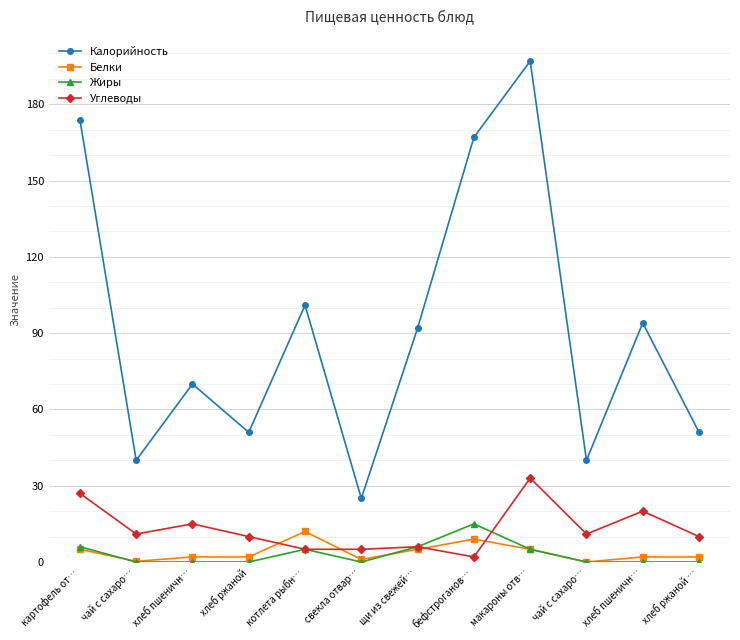

Reading left to right, list all the values displayed in this chart.

Калорийность: картофель от…=174.0	чай с сахаро…=40.0	хлеб пшеничн…=70.0	хлеб ржаной=51.0	котлета рыбн…=101.0	свекла отвар…=25.0	щи из свежей…=92.0	бефстроганов…=167.0	макароны отв…=197.0	чай с сахаро…=40.0	хлеб пшеничн…=94.0	хлеб ржаной …=51.0
Белки: картофель от…=5.0	чай с сахаро…=0.3	хлеб пшеничн…=2.0	хлеб ржаной=2.0	котлета рыбн…=12.0	свекла отвар…=1.0	щи из свежей…=5.0	бефстроганов…=9.0	макароны отв…=5.0	чай с сахаро…=0.0	хлеб пшеничн…=2.0	хлеб ржаной …=2.0
Жиры: картофель от…=6.0	чай с сахаро…=0.0	хлеб пшеничн…=0.0	хлеб ржаной=0.0	котлета рыбн…=5.0	свекла отвар…=0.0	щи из свежей…=6.0	бефстроганов…=15.0	макароны отв…=5.0	чай с сахаро…=0.0	хлеб пшеничн…=0.0	хлеб ржаной …=0.0
Углеводы: картофель от…=27.0	чай с сахаро…=11.0	хлеб пшеничн…=15.0	хлеб ржаной=10.0	котлета рыбн…=5.0	свекла отвар…=5.0	щи из свежей…=6.0	бефстроганов…=2.0	макароны отв…=33.0	чай с сахаро…=11.0	хлеб пшеничн…=20.0	хлеб ржаной …=10.0